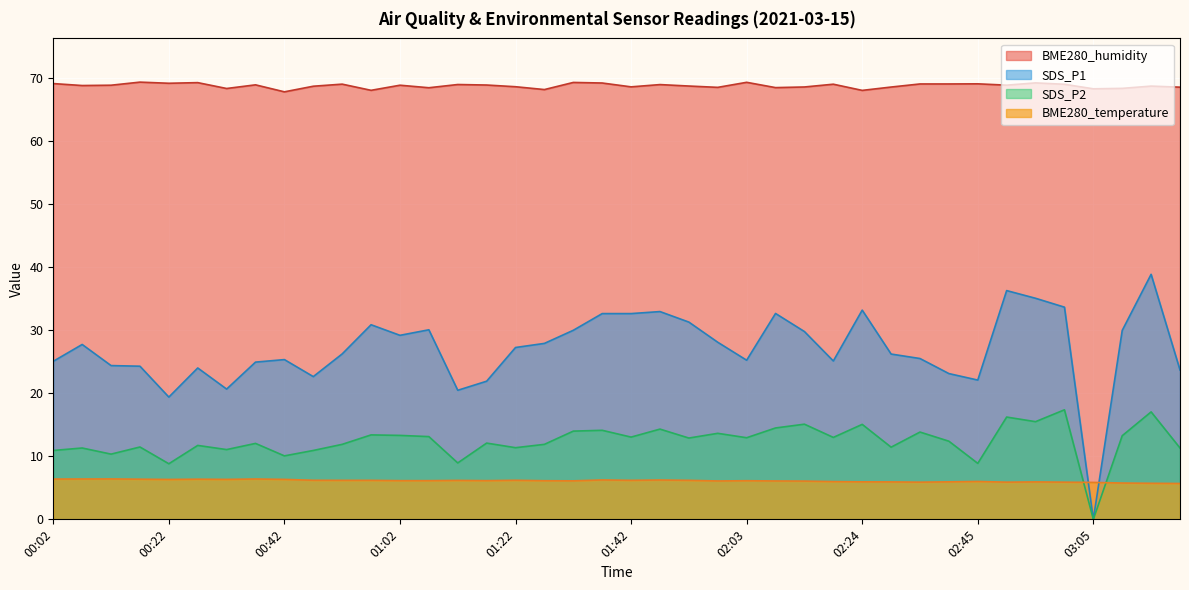

What is the difference between the highest and lowest values at 00:22?

62.9